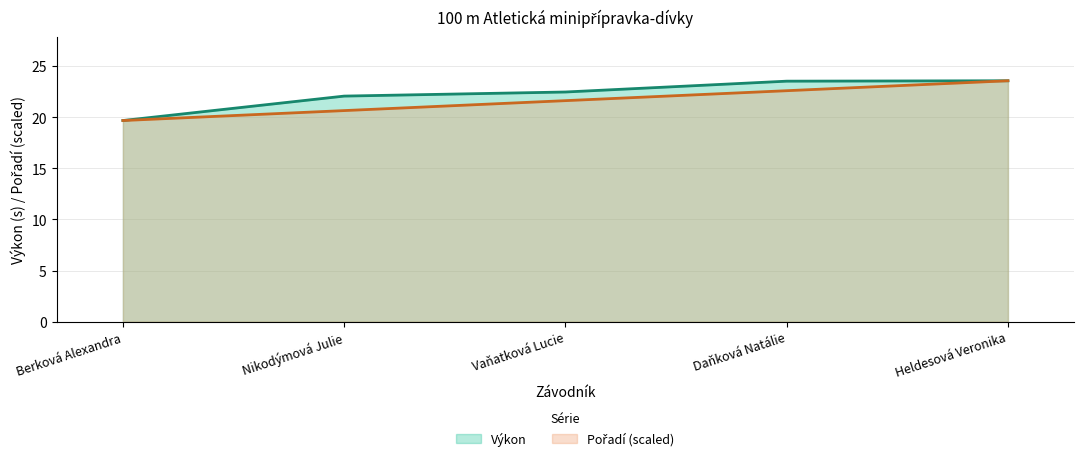

True or false: Pořadí and Výkon cross at least once.

False